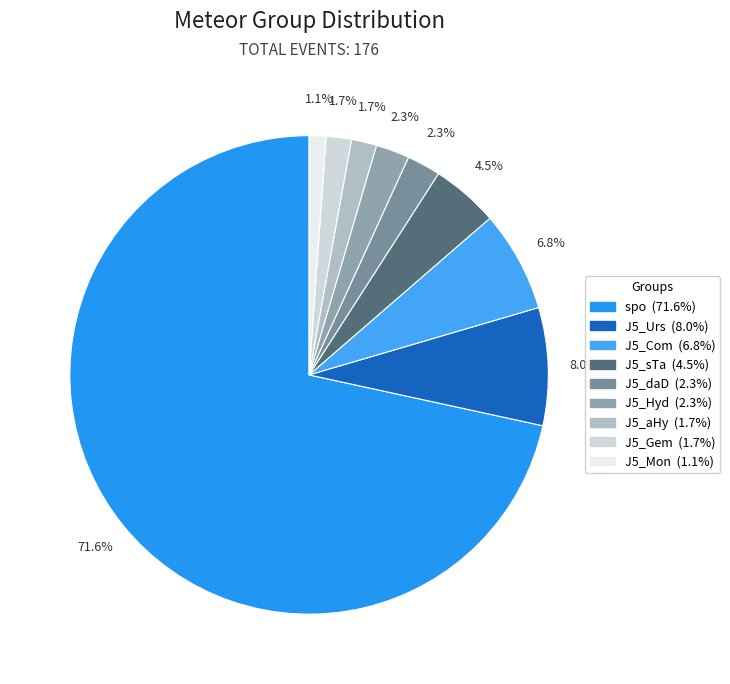

To the nearest percent, what is the combined percentage of J5_Mon and J5_sTa?

6%